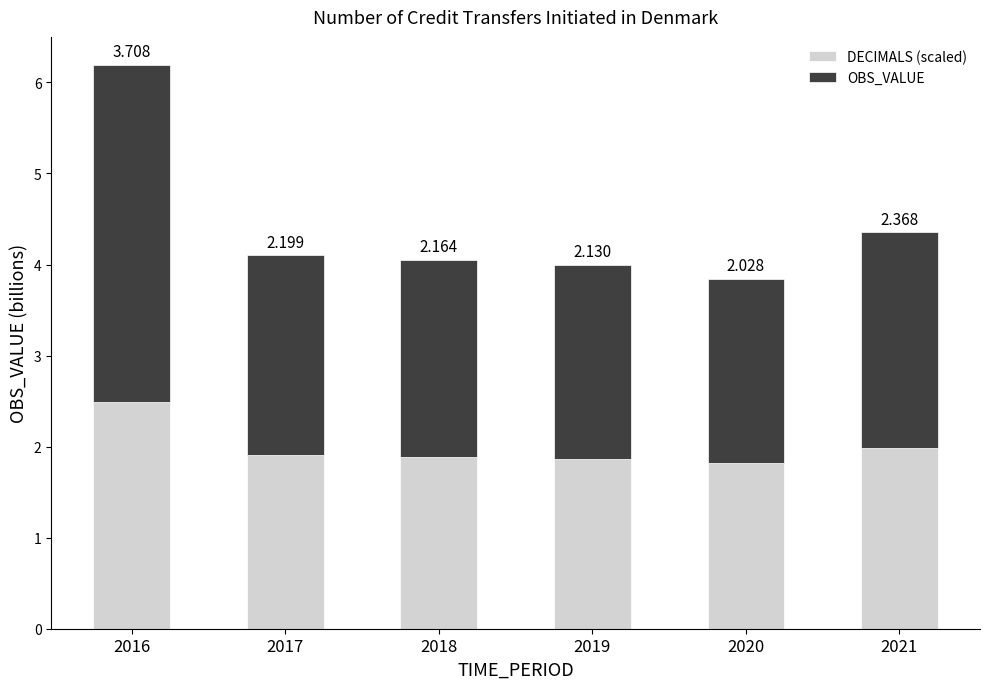

What is the difference between the DECIMALS (scaled) values at 2020 and 2021?

0.2